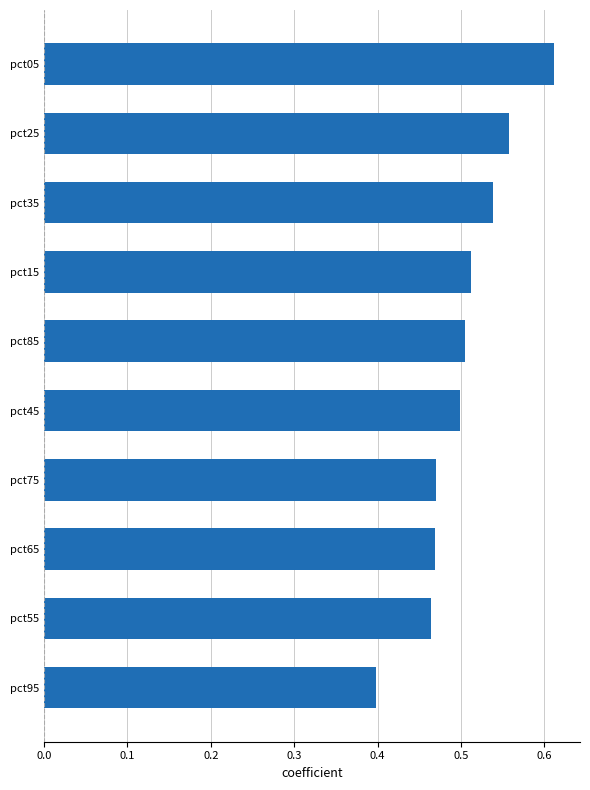

What is the sum of all values?

5.0